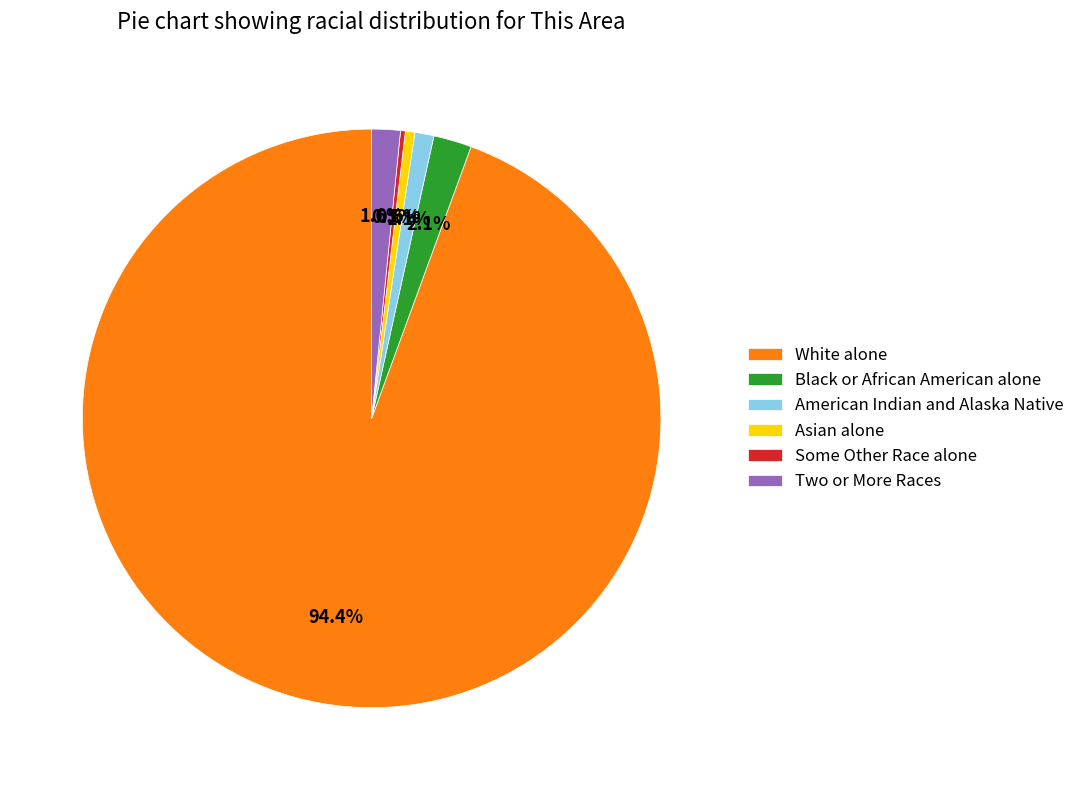

Is there any slice that represents more than half of the pie?

Yes